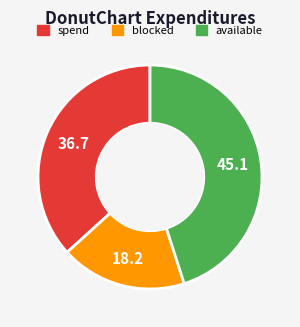

Is there a majority slice in this chart?

No